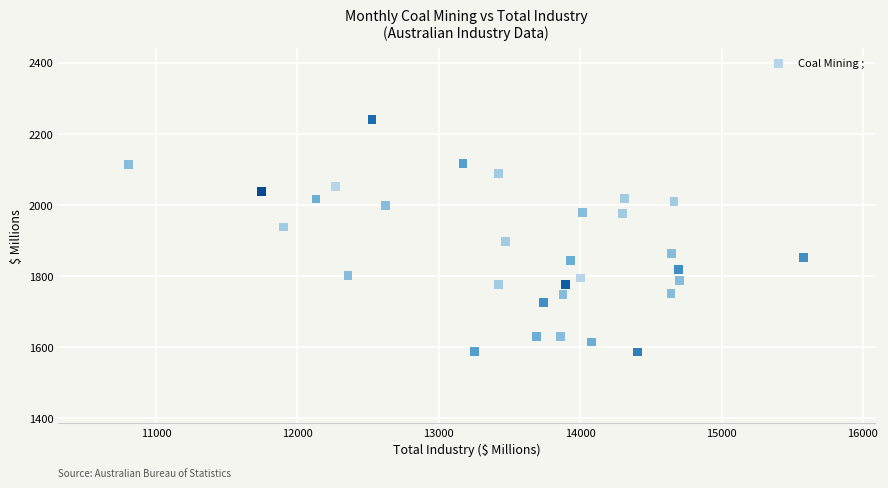

What is the range of X values (max minus min)?

4774